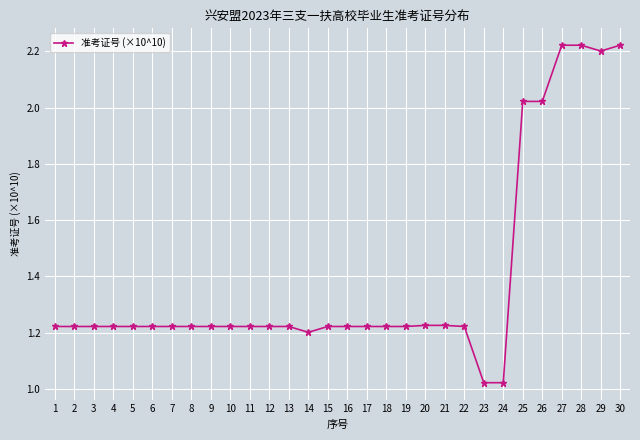

What is the ratio of the value at 8 to the value at 28?

0.5